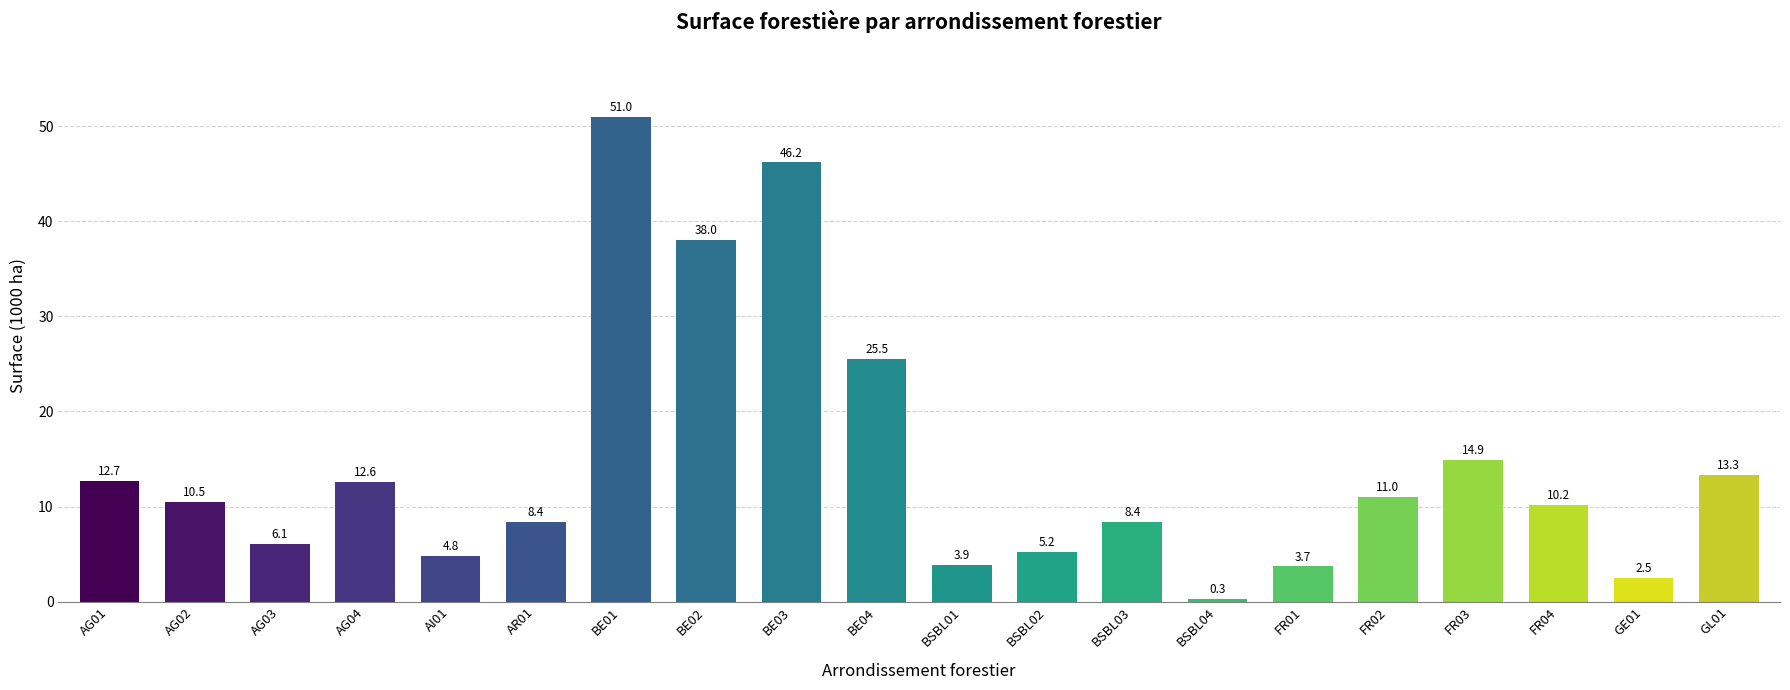

Reading left to right, extract all data points from this chart.

12.7	10.5	6.1	12.6	4.8	8.4	51.0	38.0	46.2	25.5	3.9	5.2	8.4	0.3	3.7	11.0	14.9	10.2	2.5	13.3